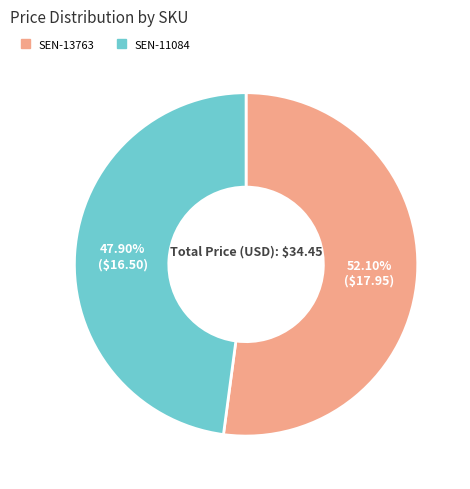

To the nearest percent, what portion does SEN-11084 represent?

48%